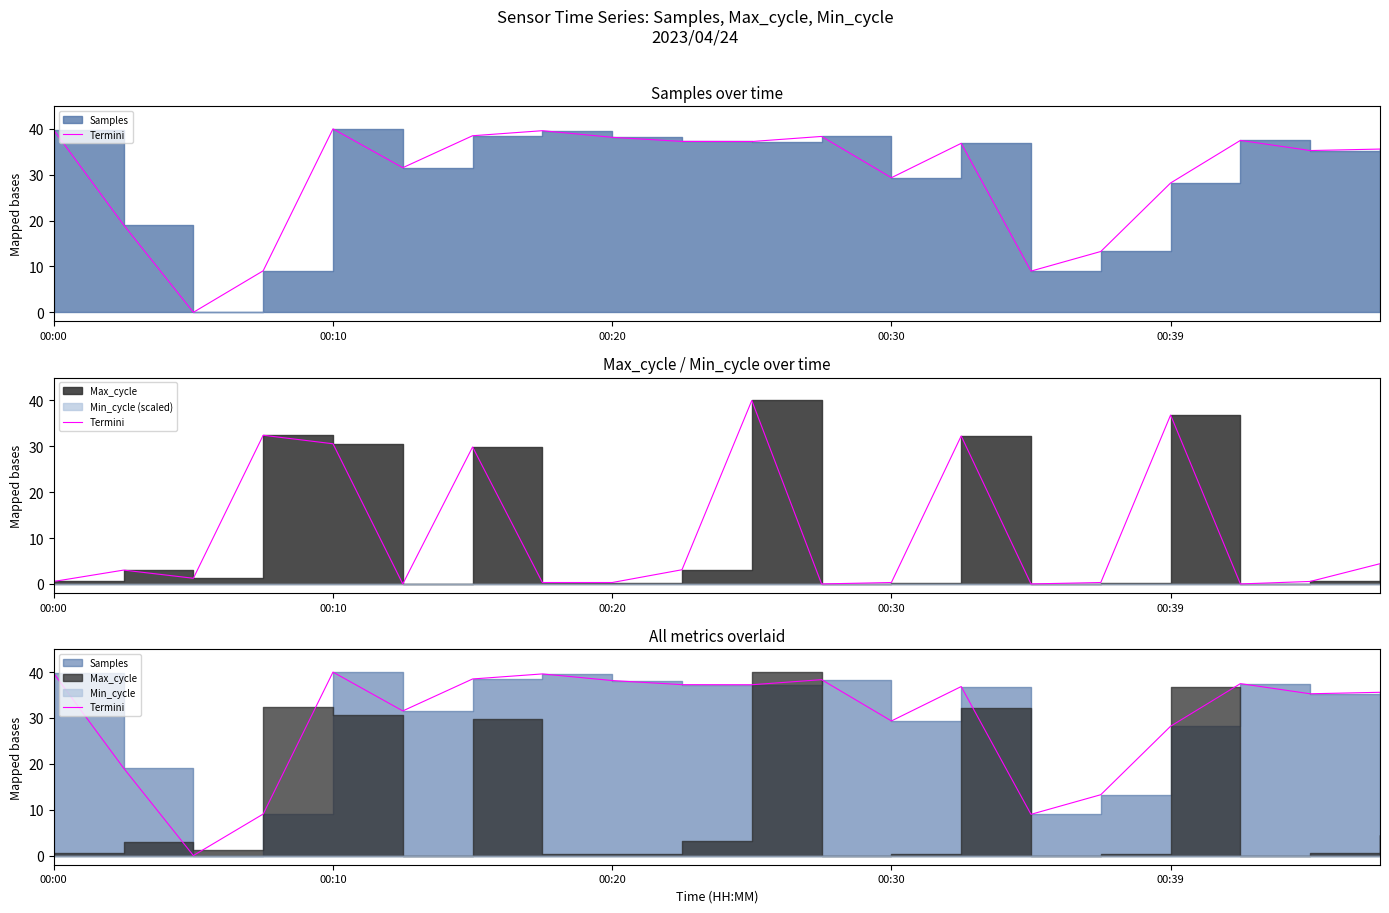

What is the difference between the second highest and second lowest values?

30.7